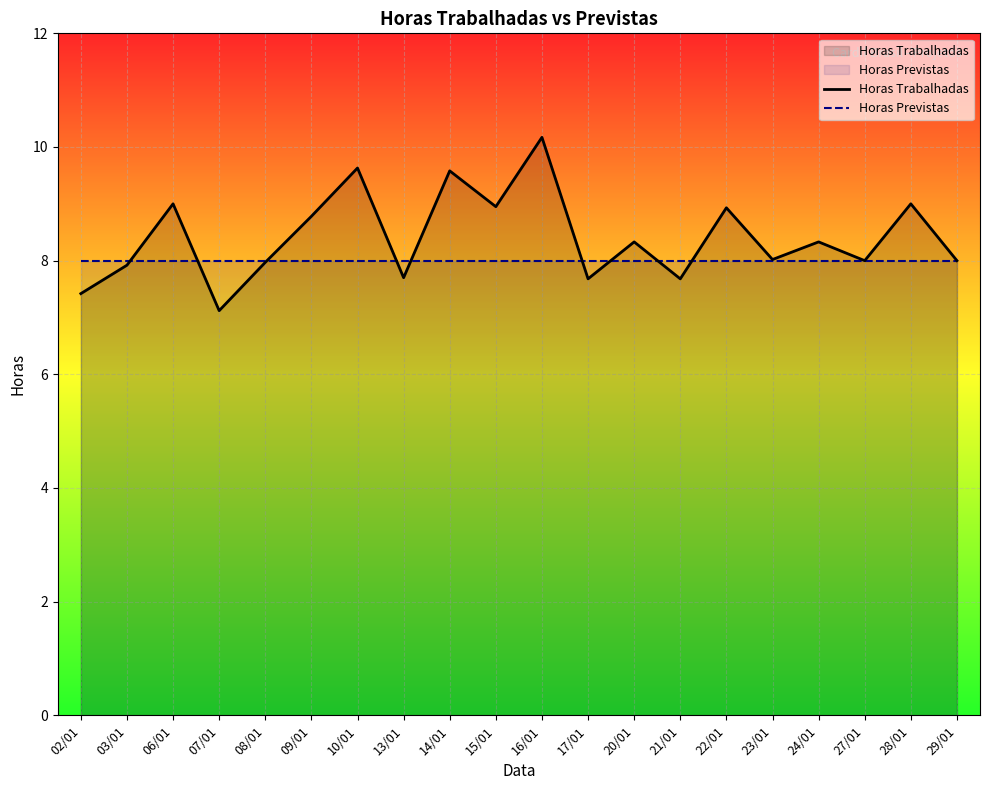

How many times do Horas Previstas and Horas Trabalhadas cross each other?

9